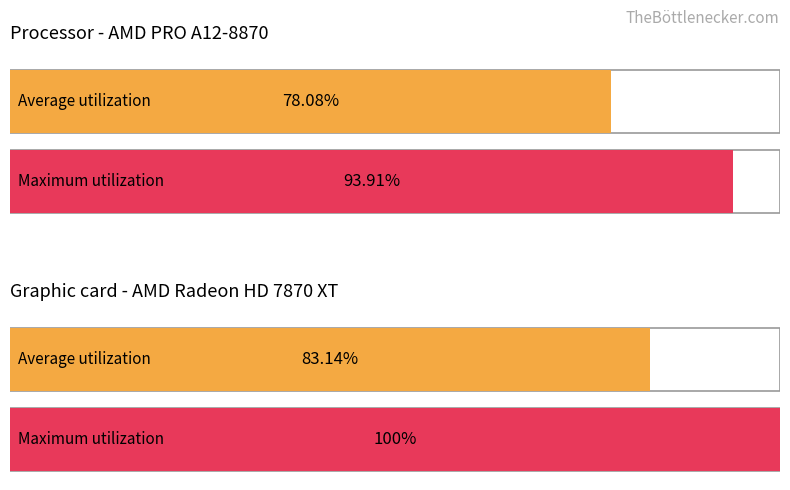

List the series in order of their peak value, lowest first.

Average utilization, Maximum utilization